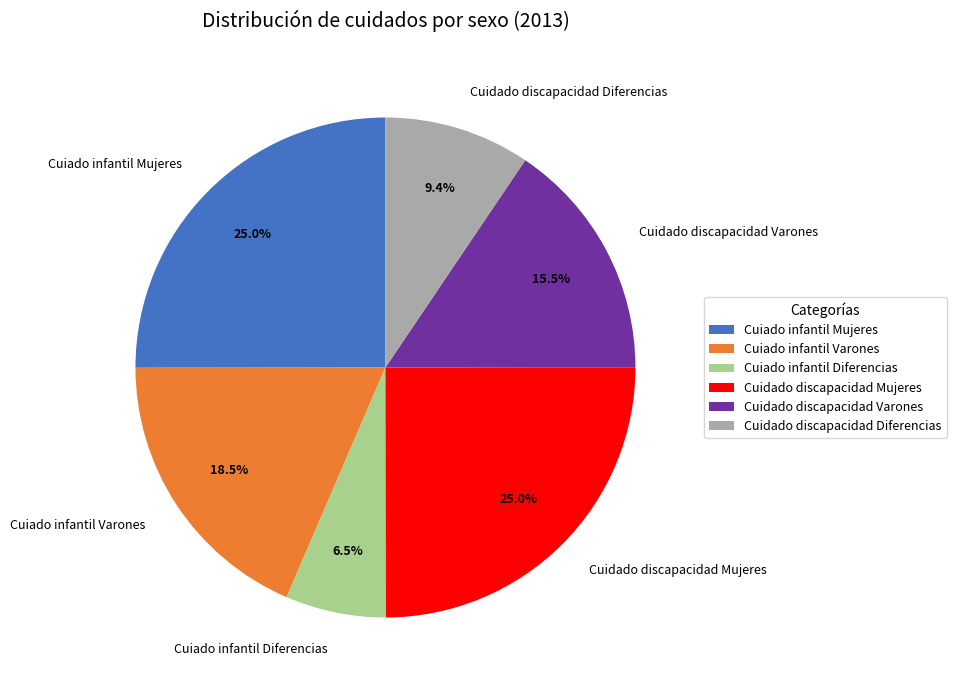

What percentage is NOT represented by Cuiado infantil Mujeres?

75.0%